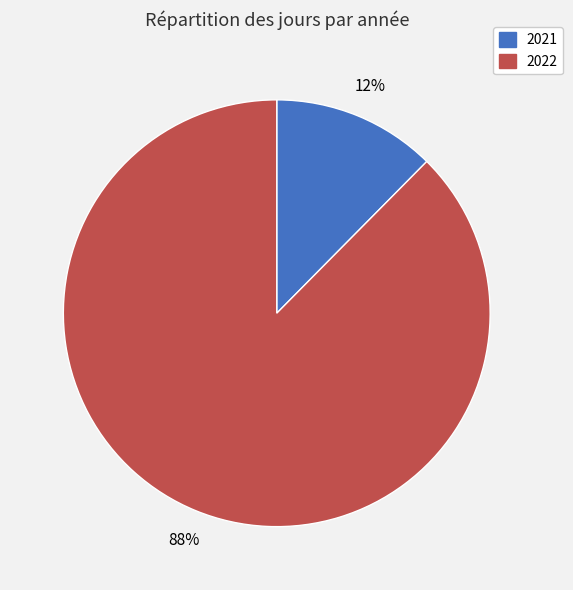

Rank the categories by value from highest to lowest.

2022, 2021